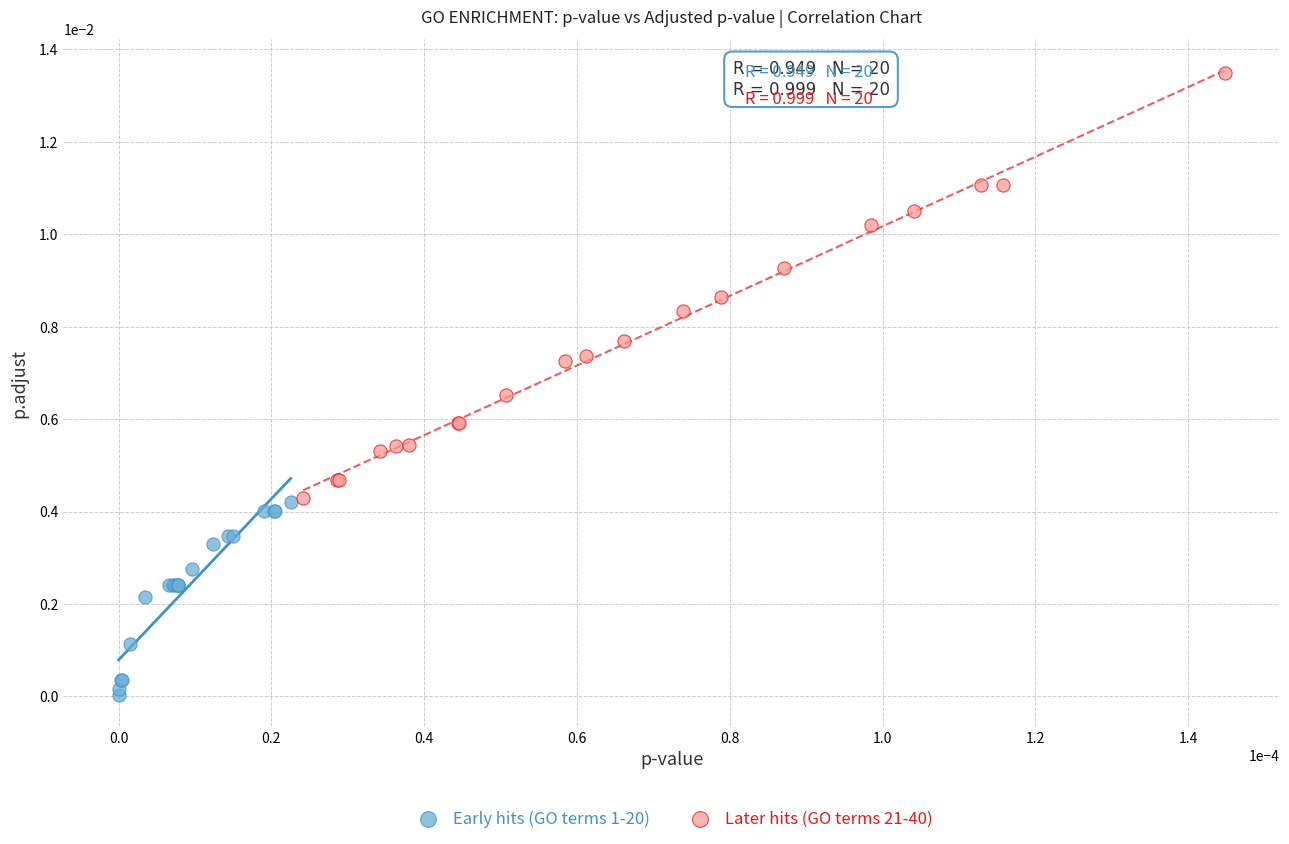

Which series has the largest Y range (max minus min)?

Later hits (GO terms 21-40)